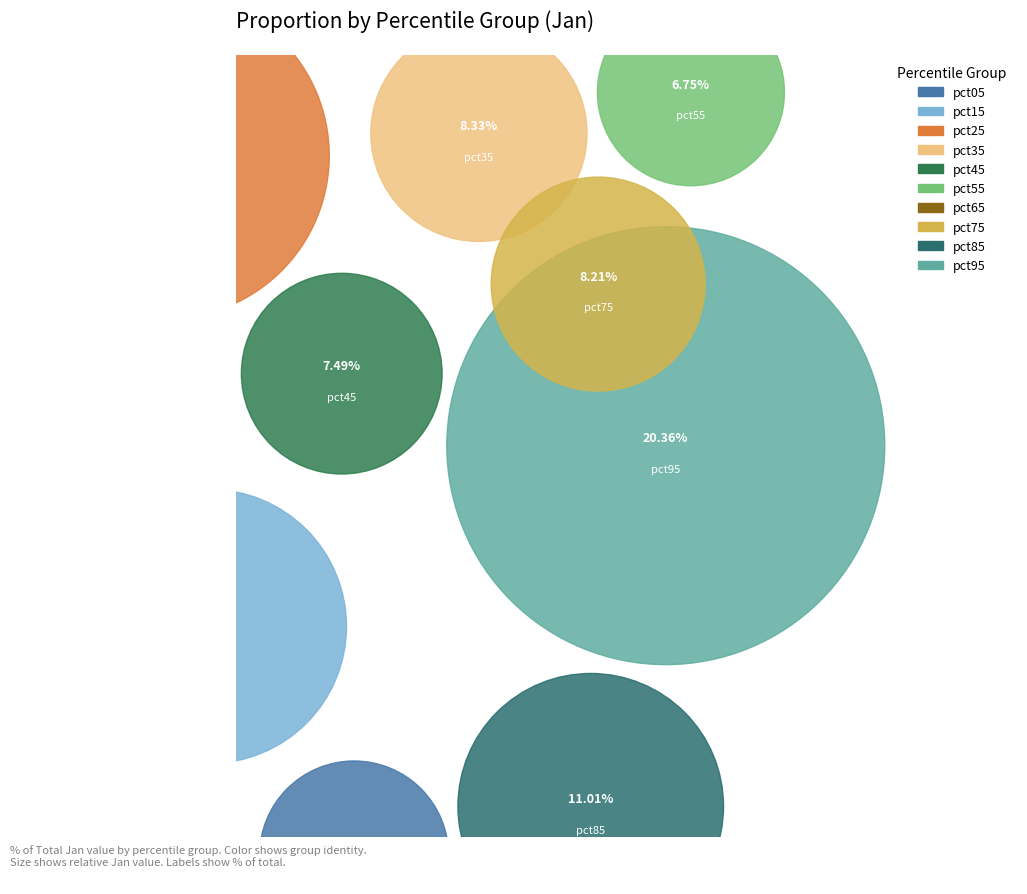

What portion of the pie excludes pct25?

85.7%